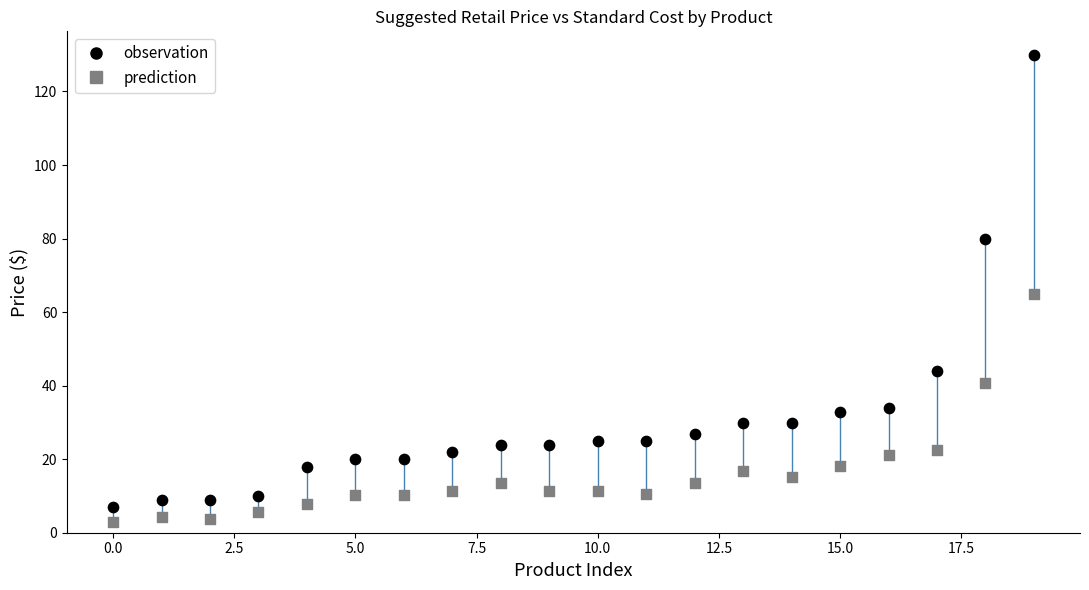

Which series contains the highest Y value?

observation